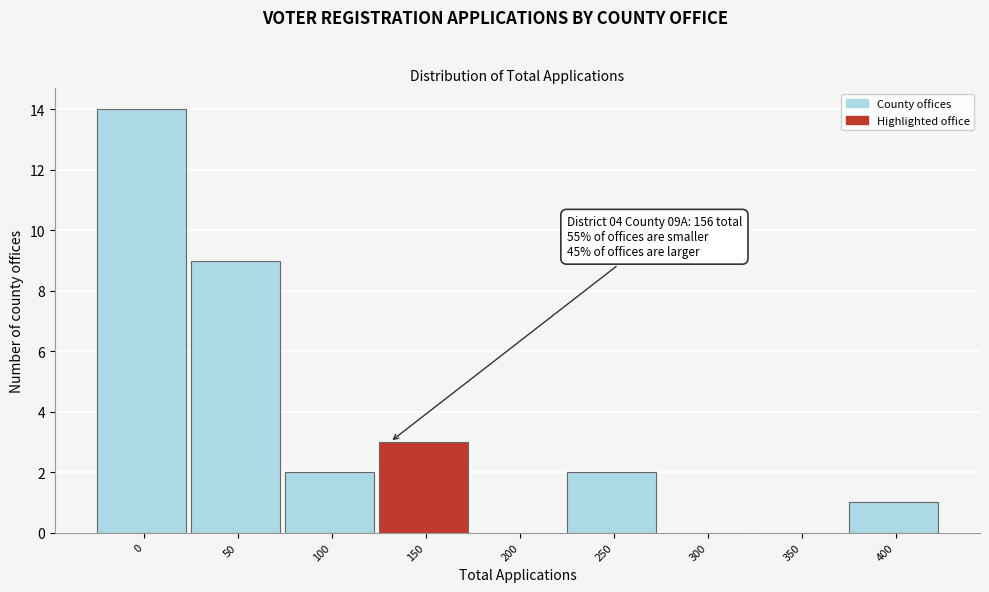

Reading left to right, list all the values displayed in this chart.

0=14	50=9	100=2	150=3	200=0	250=2	300=0	350=0	400=1